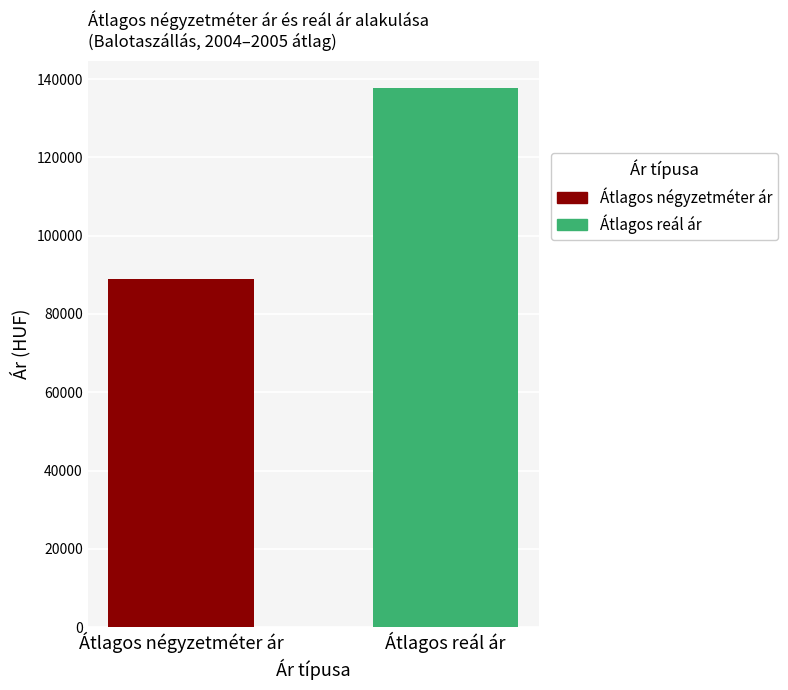

What is the highest value of the Átlagos reál ár series?

137827